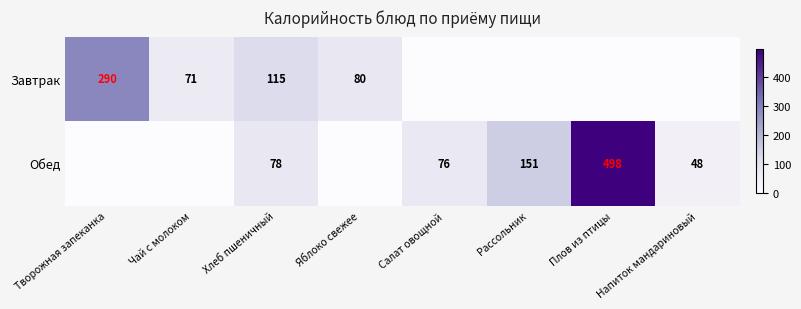

Count the number of data series in this chart.

2